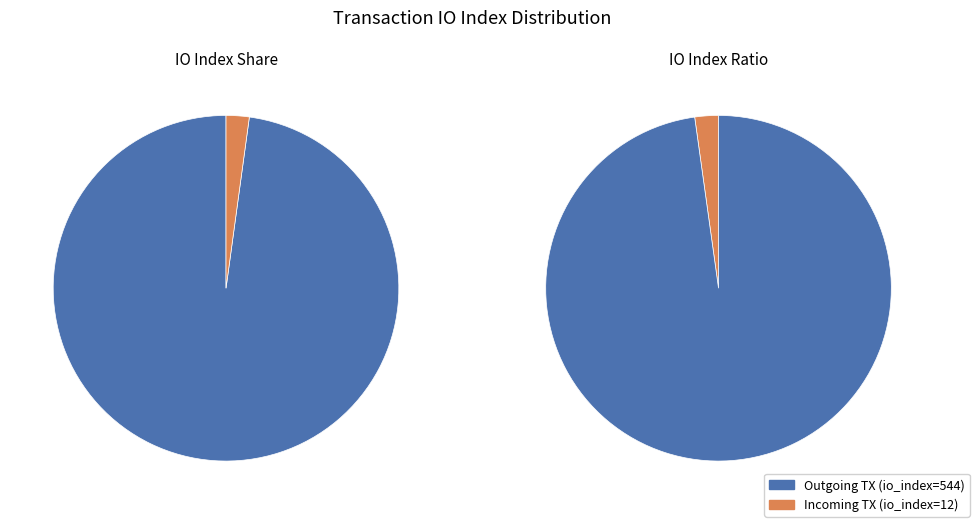

Does any single category account for the majority?

Yes